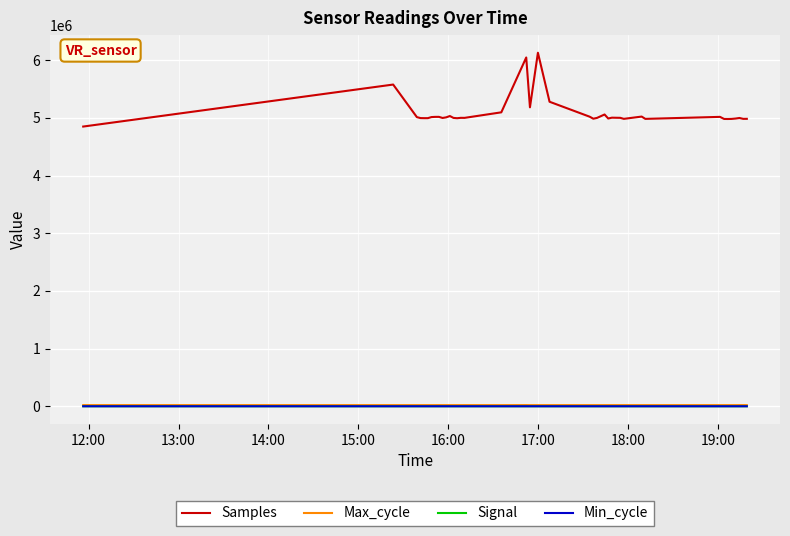

True or false: Signal and Samples intersect in this chart.

False